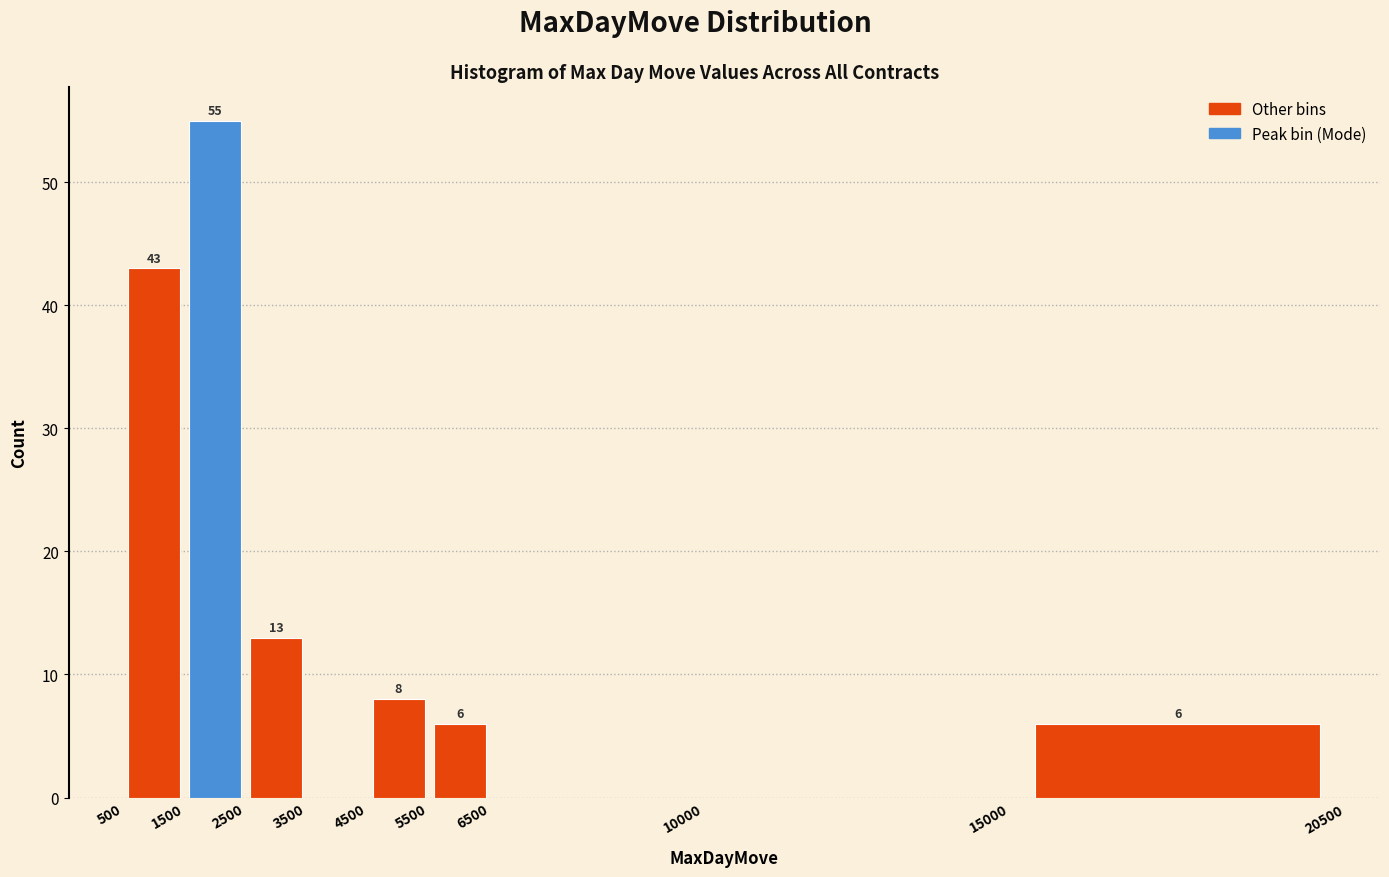

Which range on the x-axis has the tallest bar?

1500 to 2500